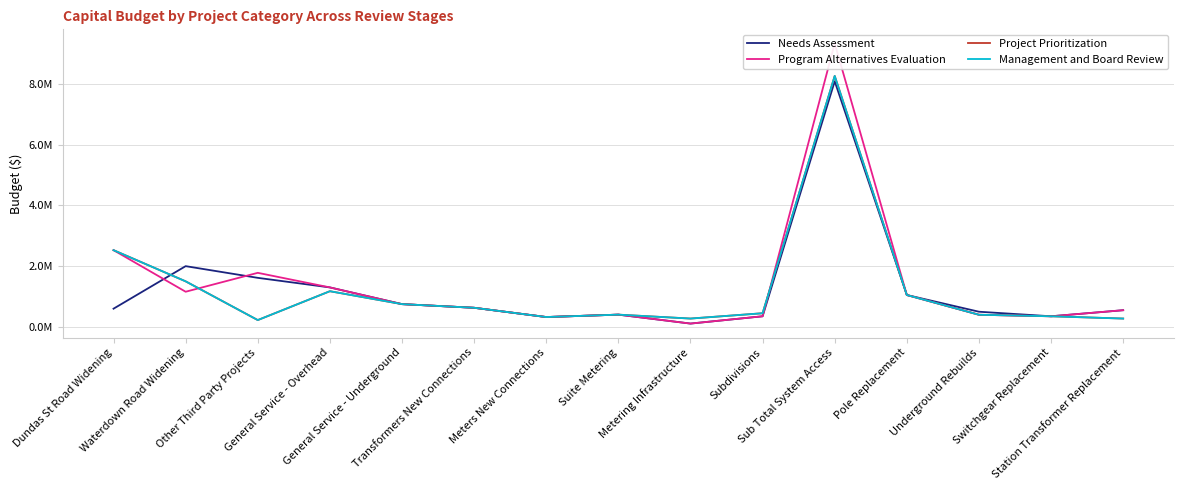

Rank the categories by Project Prioritization value from lowest to highest.

Other Third Party Projects, Metering Infrastructure, Station Transformer Replacement, Meters New Connections, Switchgear Replacement, Underground Rebuilds, Suite Metering, Subdivisions, Transformers New Connections, General Service - Underground, Pole Replacement, General Service - Overhead, Waterdown Road Widening, Dundas St Road Widening, Sub Total System Access